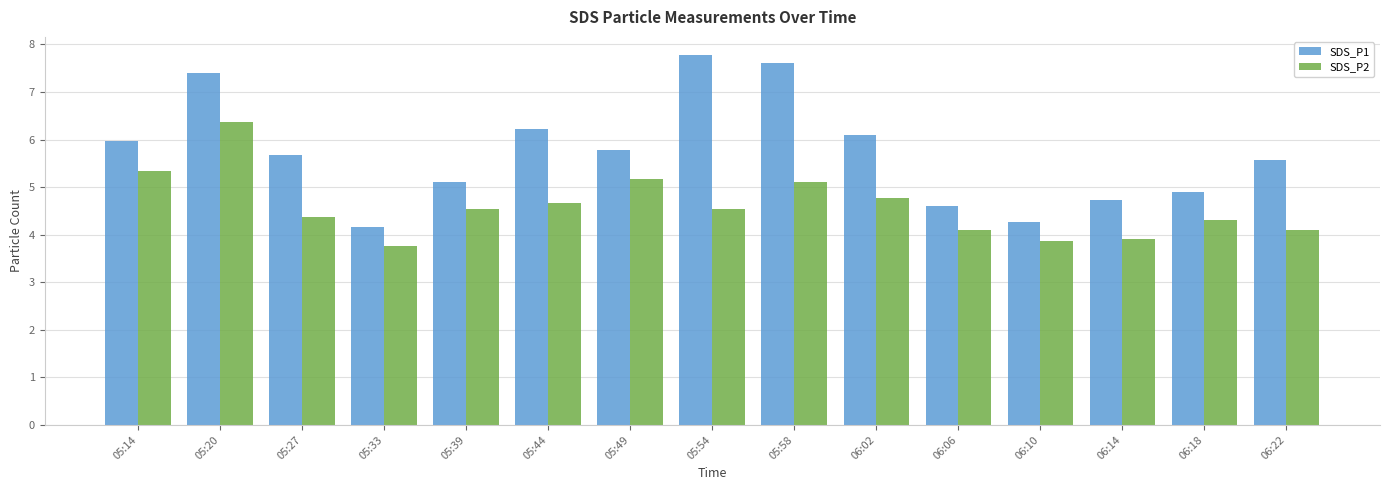

How many distinct data groups are displayed?

2